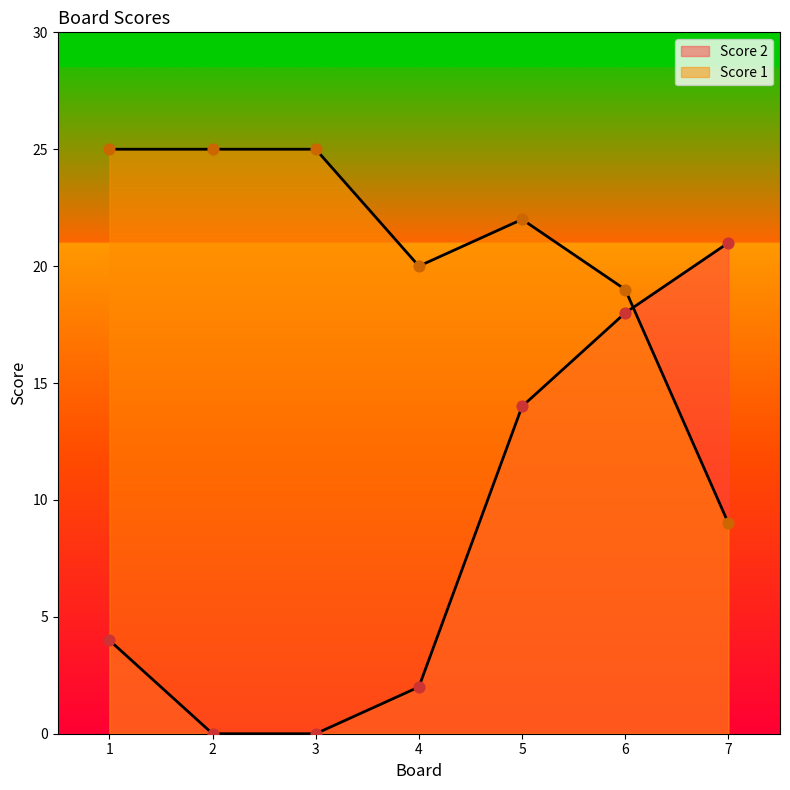

Which series contains the lowest Y value?

Score 2